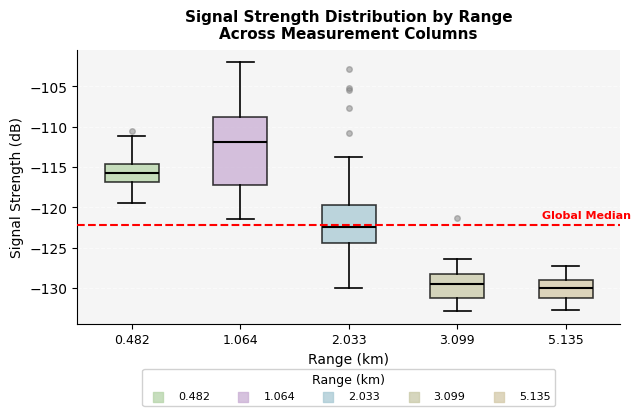

Where is the upper edge of the box at x = 1.064 on the y-axis? The values are not printed on the chart, so give them approximately, as read against the axis.

-109.0